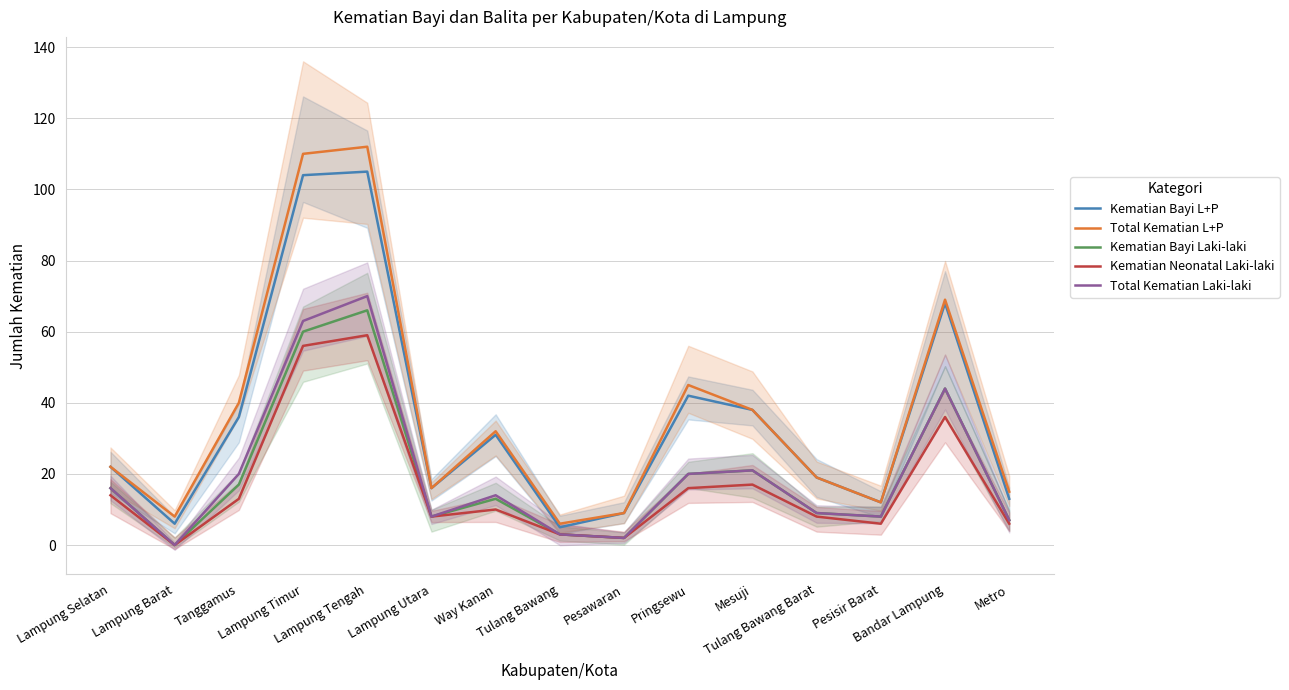

Reading left to right, list all the values displayed in this chart.

Kematian Bayi L+P: 22	6	36	104	105	16	31	5	9	42	38	19	12	68	13
Total Kematian L+P: 22	8	40	110	112	16	32	6	9	45	38	19	12	69	15
Kematian Bayi Laki-laki: 16	0	17	60	66	8	13	3	2	20	21	9	8	44	7
Kematian Neonatal Laki-laki: 14	0	13	56	59	8	10	3	2	16	17	8	6	36	6
Total Kematian Laki-laki: 16	0	20	63	70	8	14	3	2	20	21	9	8	44	7